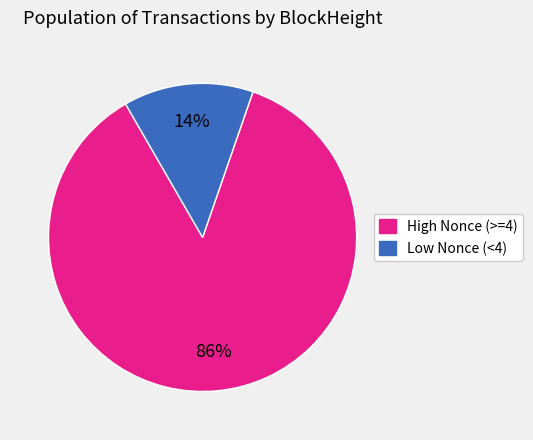

To the nearest percent, what is the average slice percentage?

50%